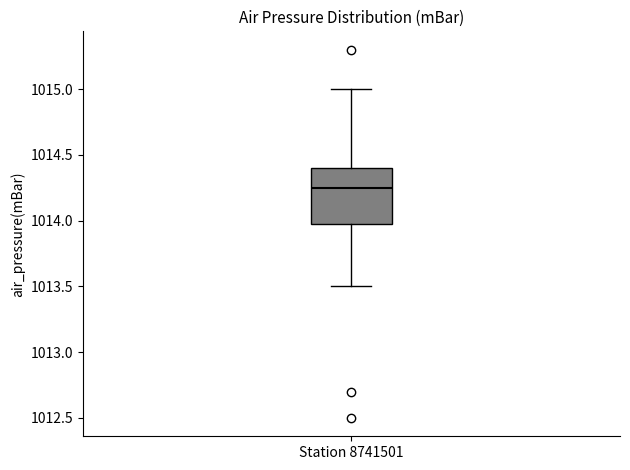

Where does the upper whisker of the box for Station 8741501 end on the y-axis? The values are not printed on the chart, so give them approximately, as read against the axis.

1015.00